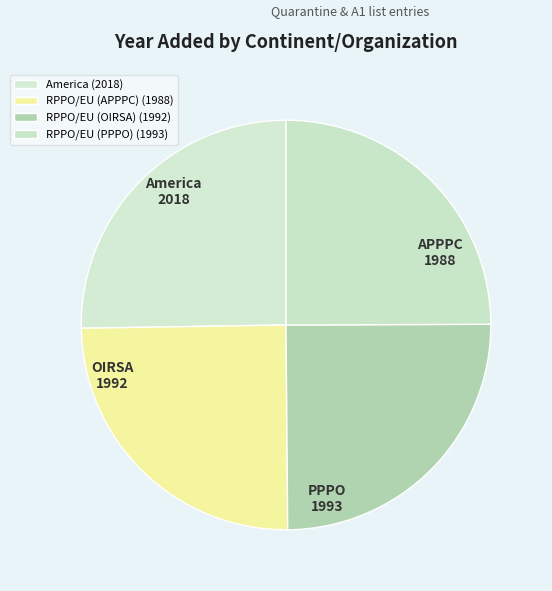

What percentage is NOT represented by RPPO/EU (APPPC)?

75.1%